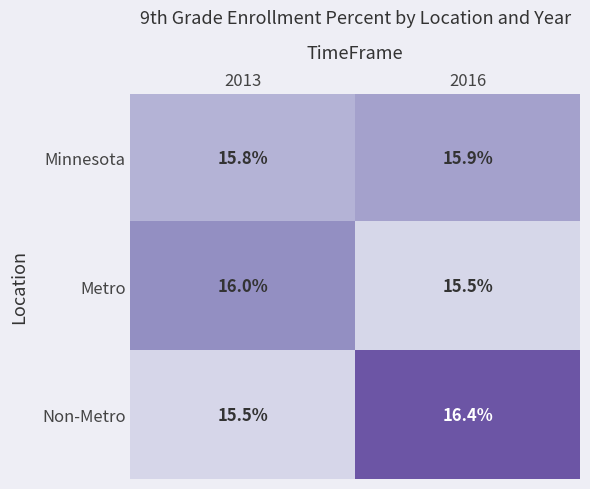

At which label does Minnesota reach its peak?

2016